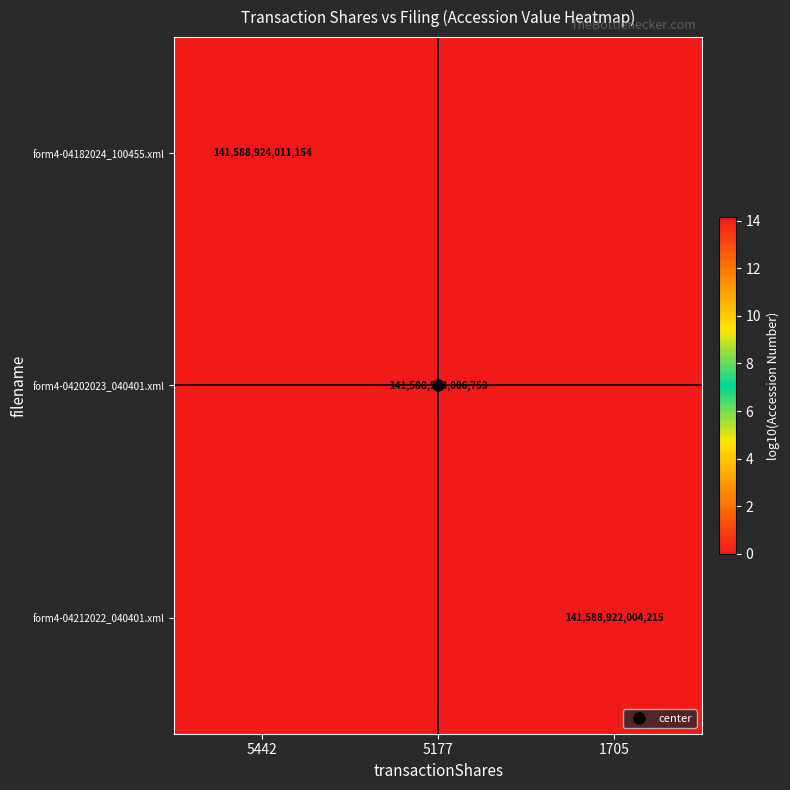

How many data points in form4-04182024_100455.xml are above 0?

1